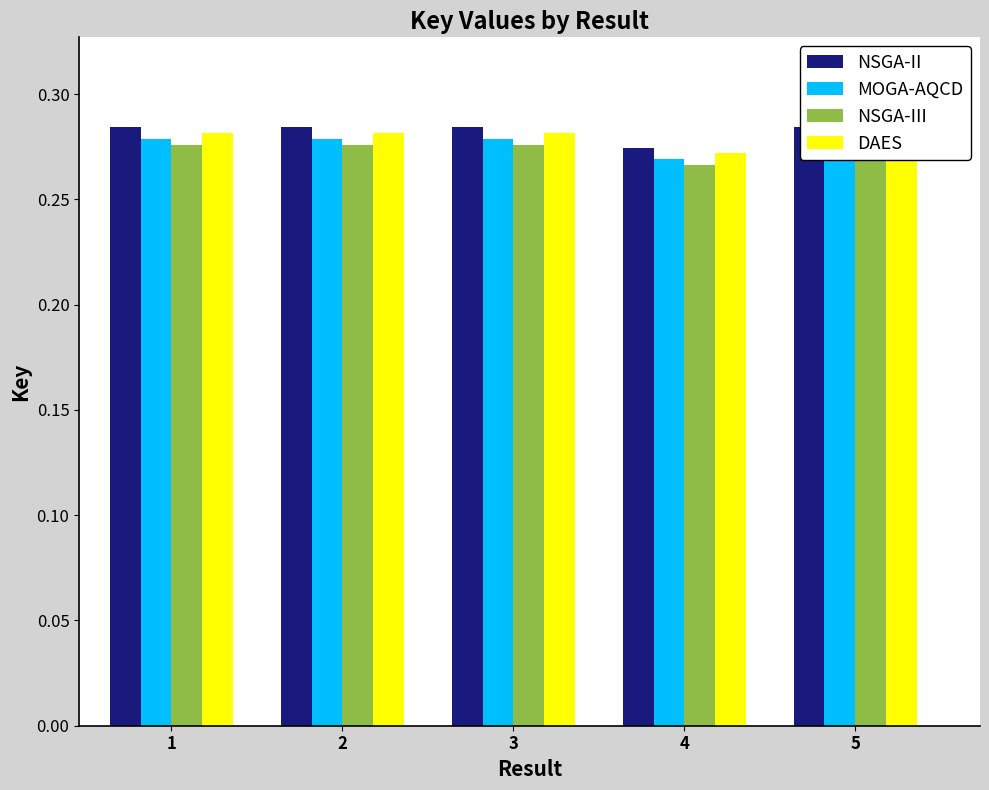

List the series in order of their peak value, highest first.

NSGA-II, DAES, MOGA-AQCD, NSGA-III